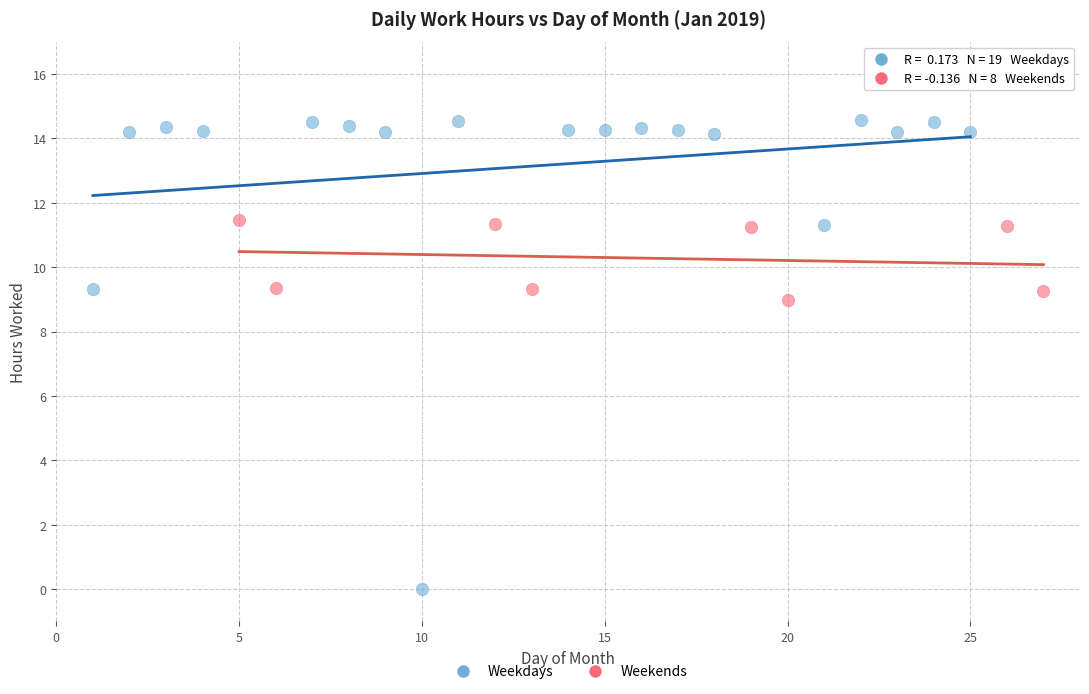

Which series contains the lowest Y value?

Weekdays